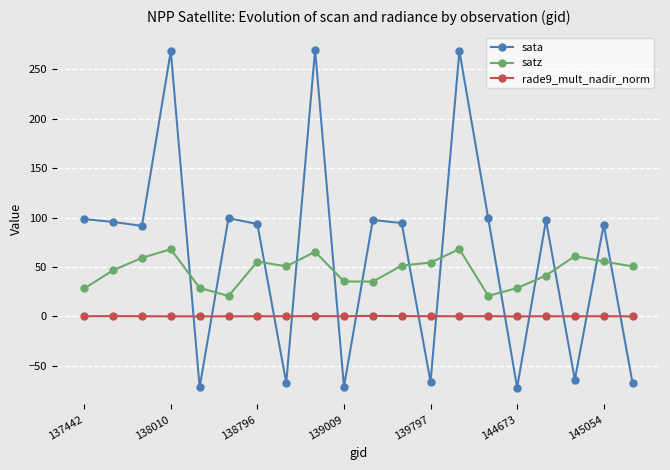

List the series in order of their peak value, lowest first.

rade9_mult_nadir_norm, satz, sata